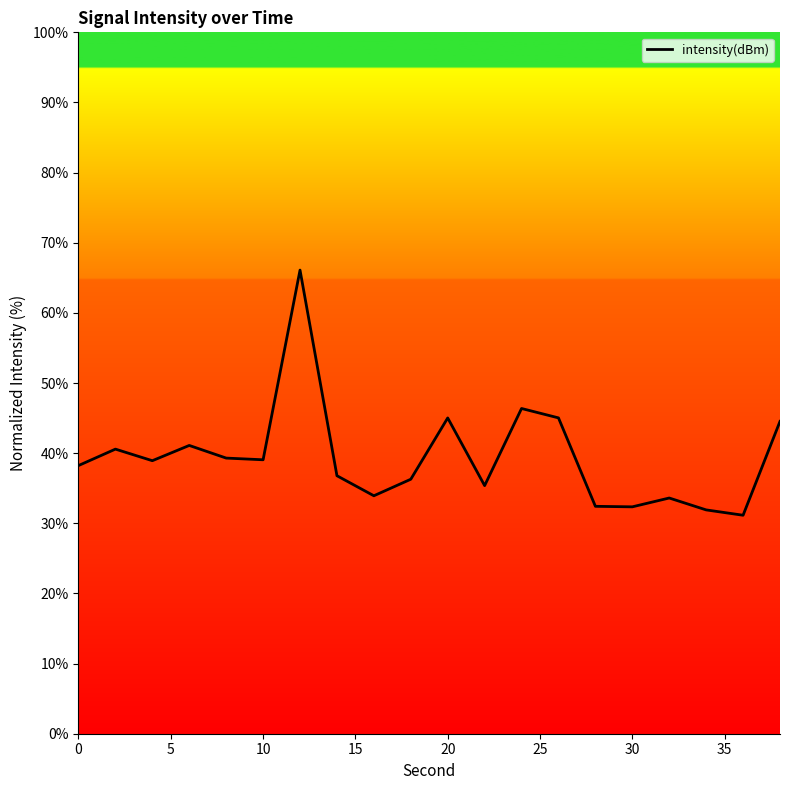

What is the difference between the maximum and minimum values?

35.0